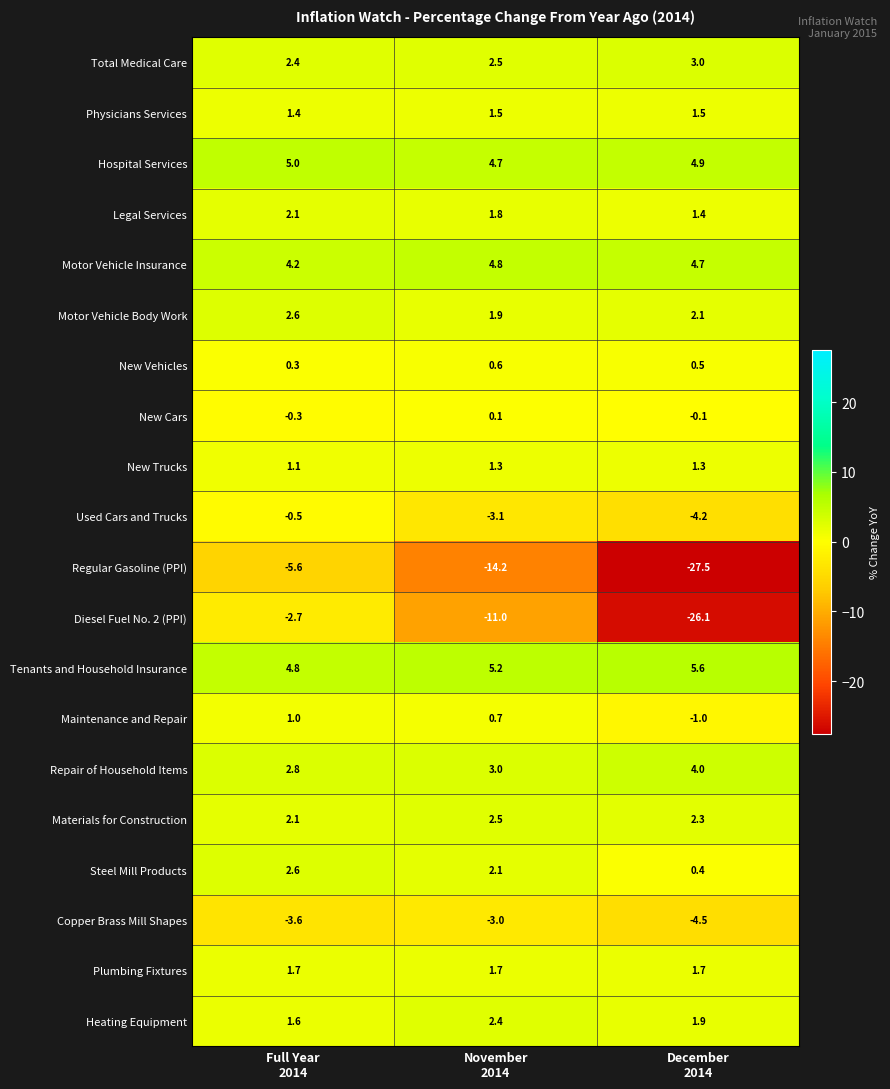

Which series has the largest total across all categories?

Tenants and Household Insurance